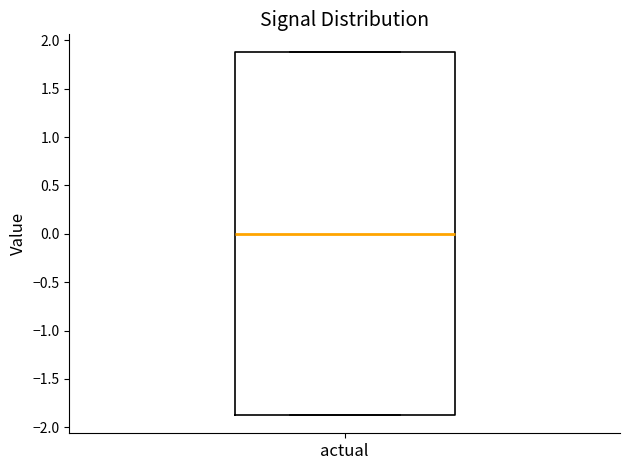

Read this box plot against the y-axis: the position of the median line, the range covered by the box, and the ends of both whiskers. The values are not printed on the chart, so give them approximately, as read against the axis.

median 0.0, box -1.9 to 1.9, whiskers -1.9 to 1.9